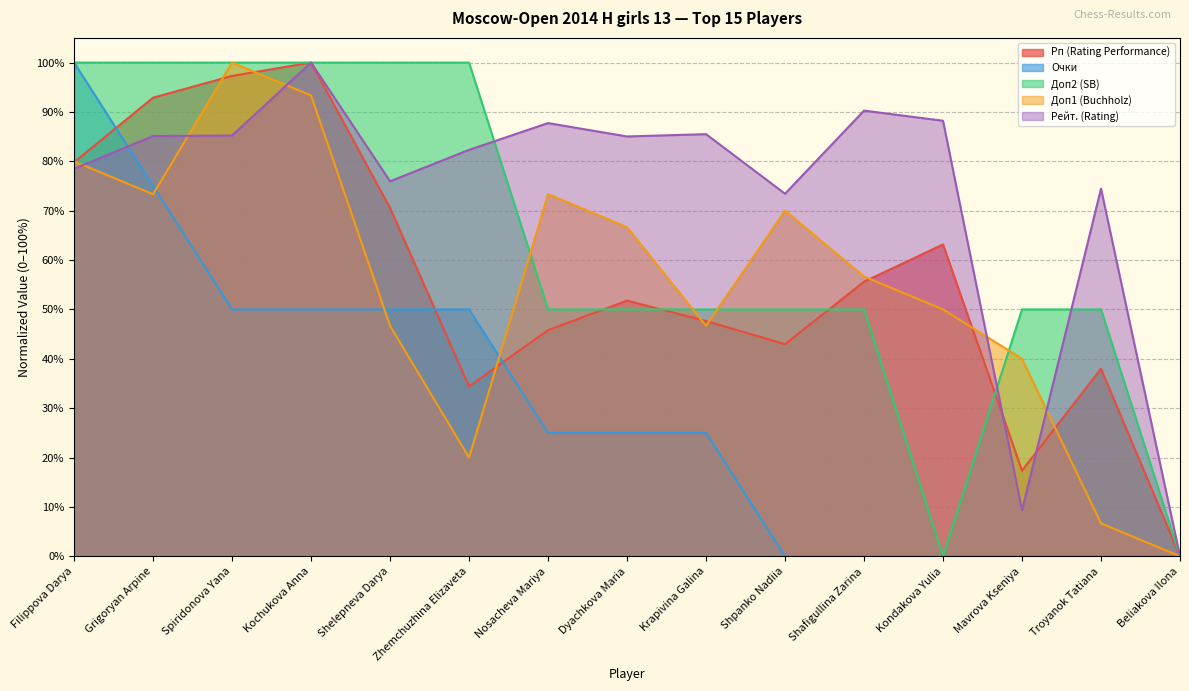

How many lines are shown in the chart?

5